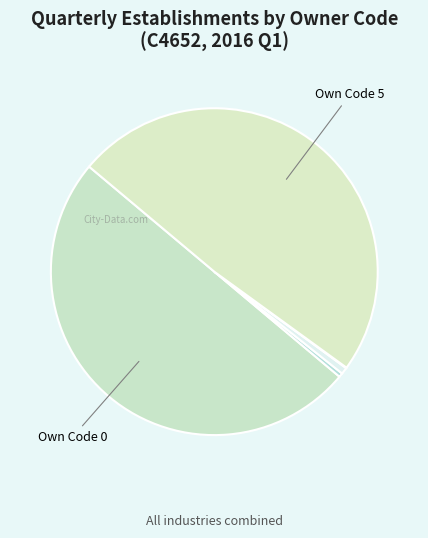

To the nearest percent, what is the difference between the largest and smallest slice percentages?

50%